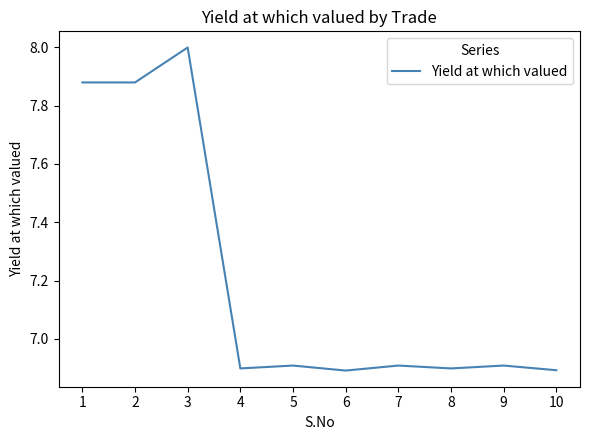

Between 3 and 4, which is larger?

3